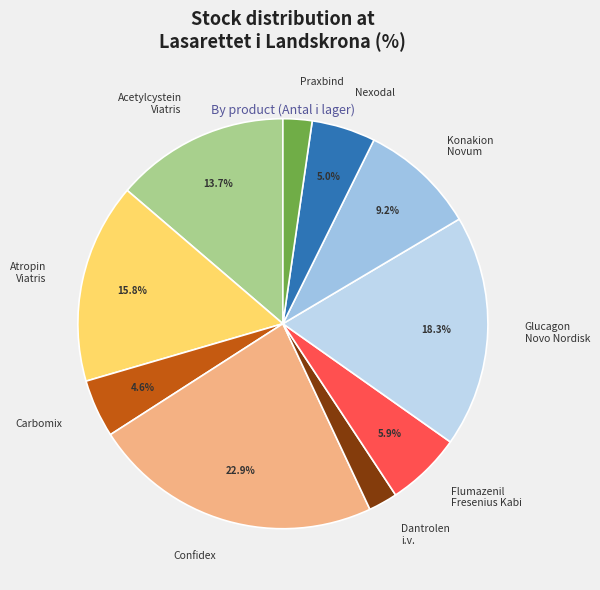

Approximately how many times larger is the value at Acetylcystein Viatris compared to Praxbind?

6.0